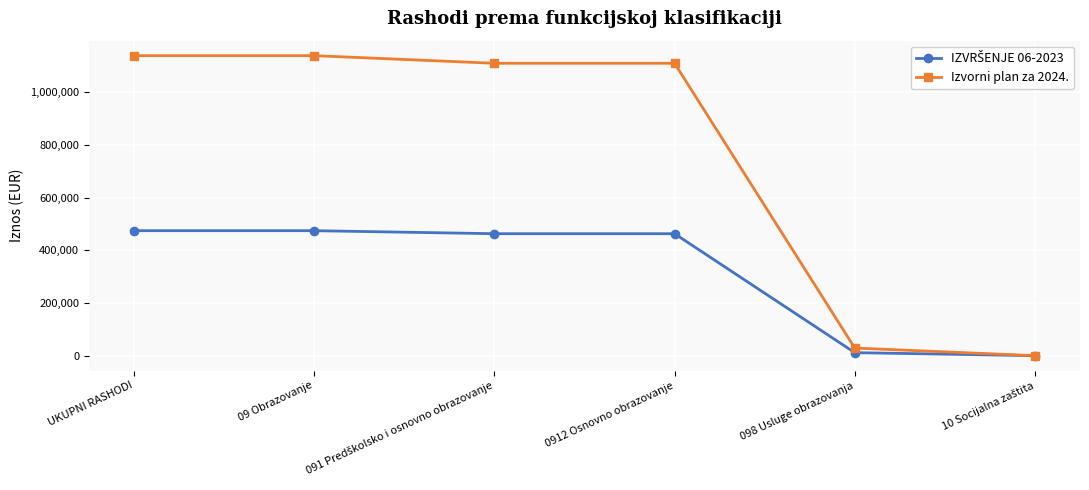

Which series has the largest total across all categories?

Izvorni plan za 2024.